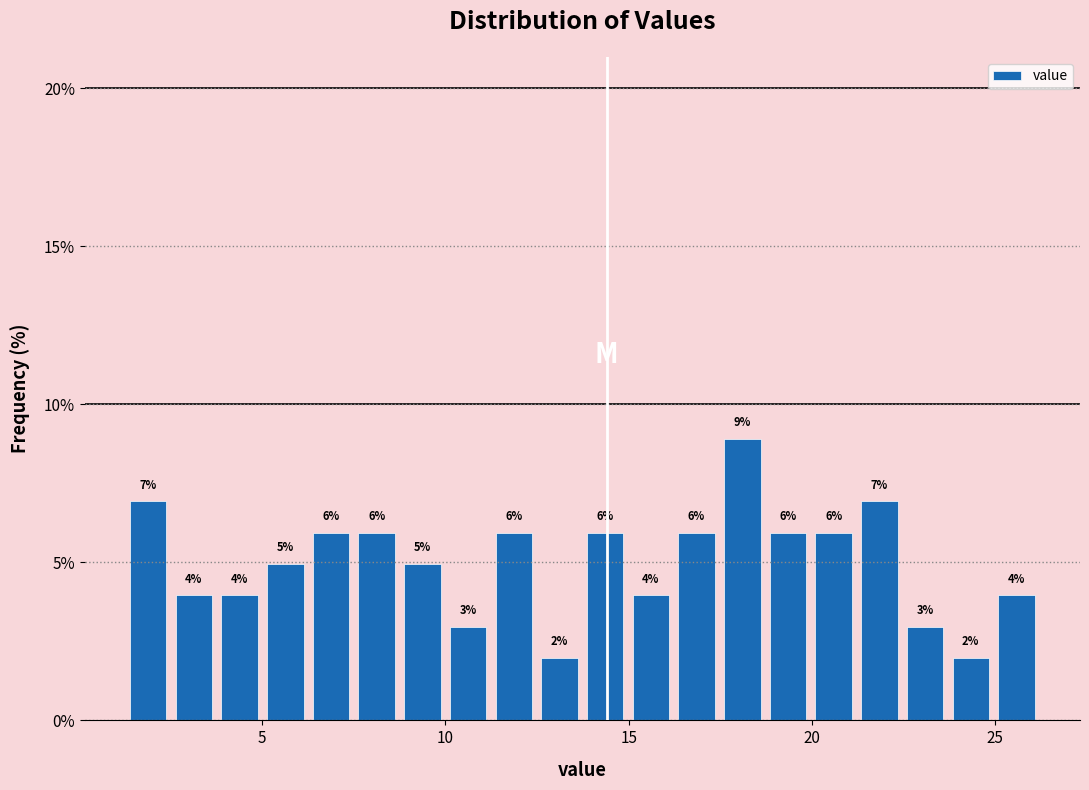

Read against the x-axis, roughly where is the centre of the tallest bar?

18.0